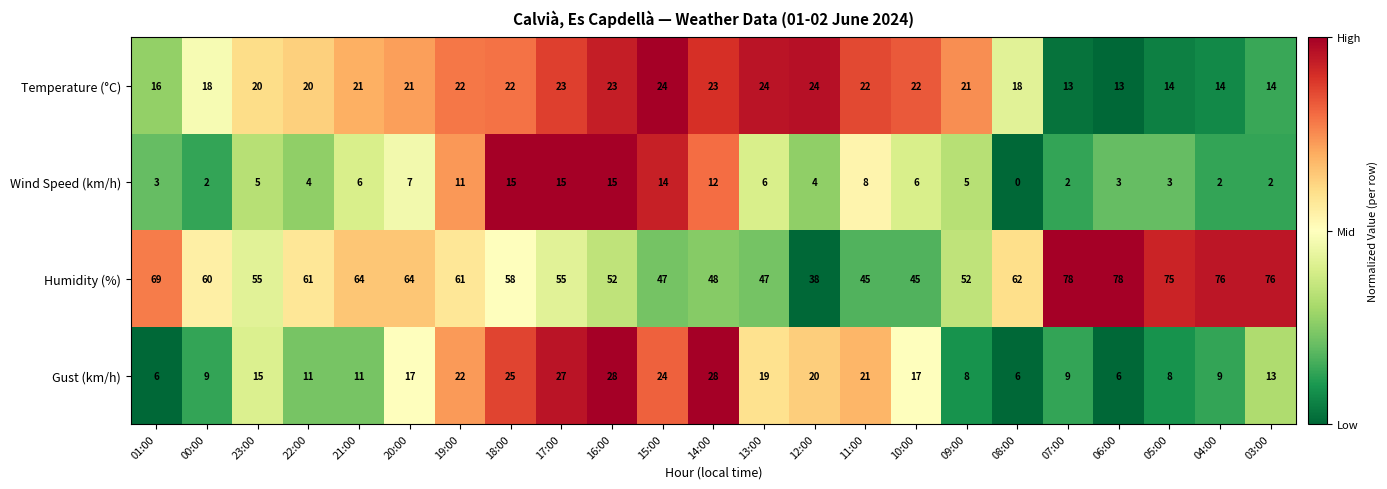

What is the maximum value shown in the chart?

78